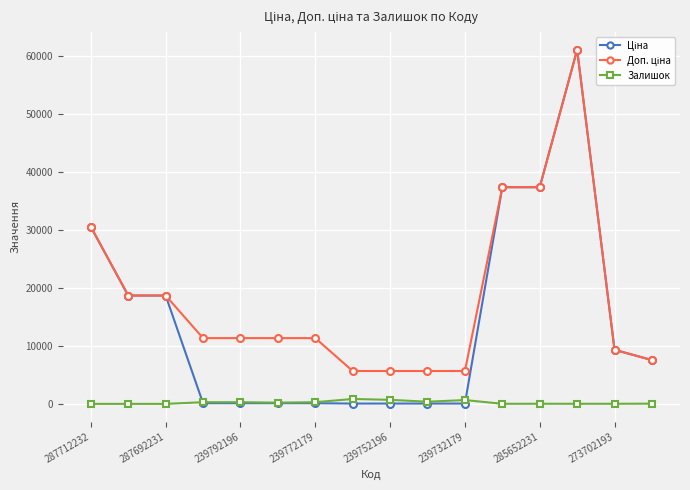

At how many categories does at least one series exceed 24406?

4